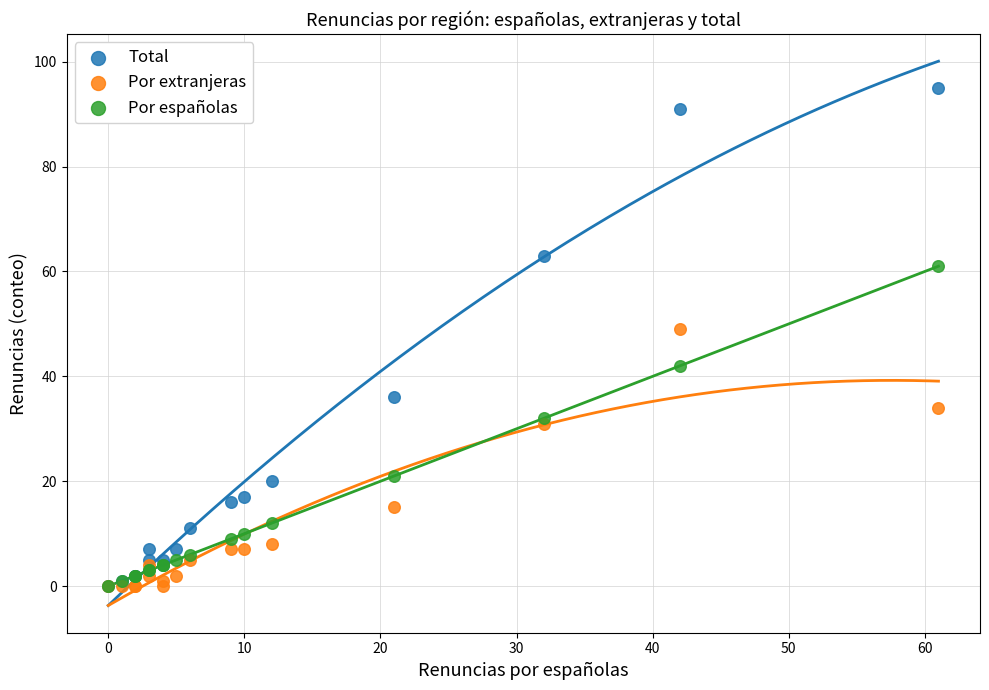

What are all the series names shown in the legend?

Total, Por extranjeras, Por españolas